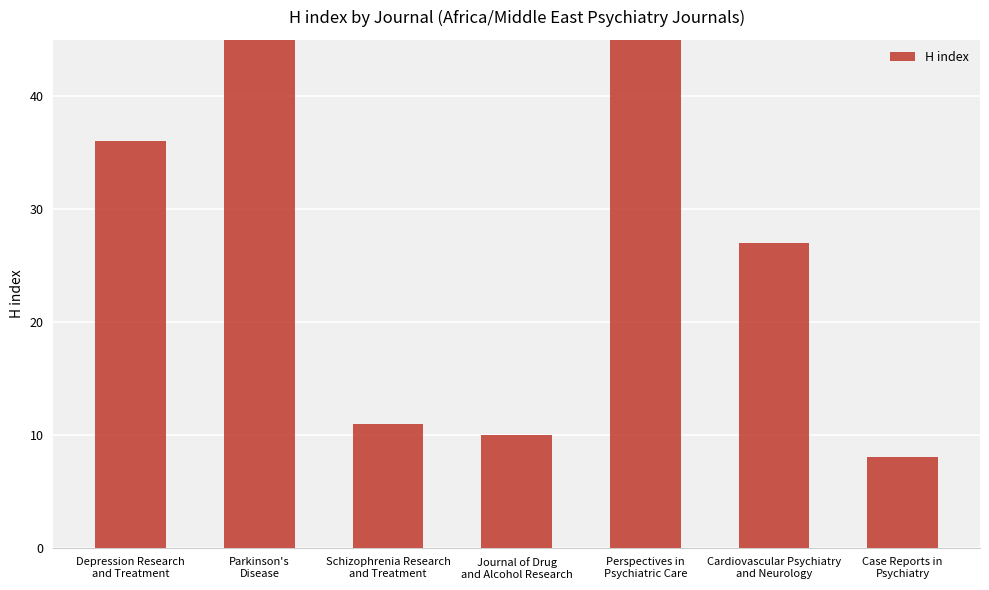

What is the label of the 1st bar from the left?

Depression Research
and Treatment